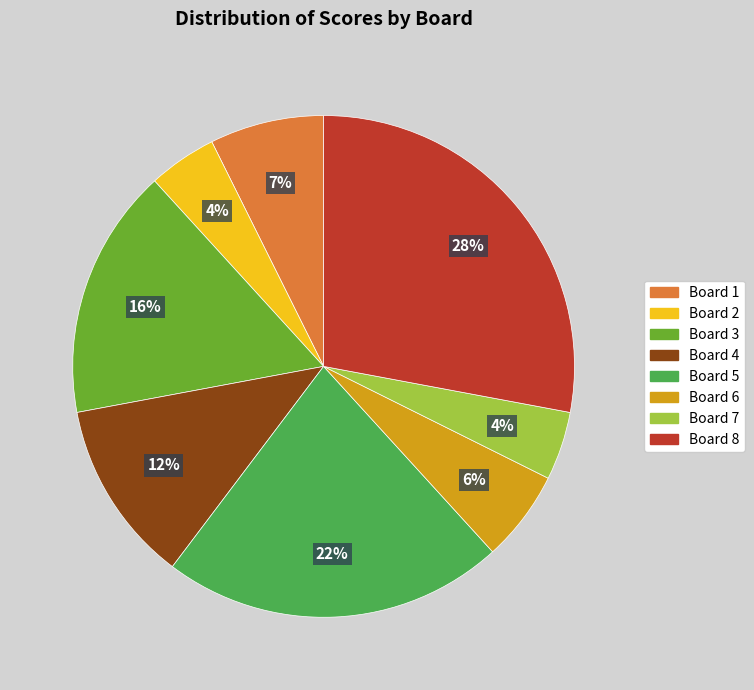

Combined, do Board 1 and Board 7 account for over 50%?

No